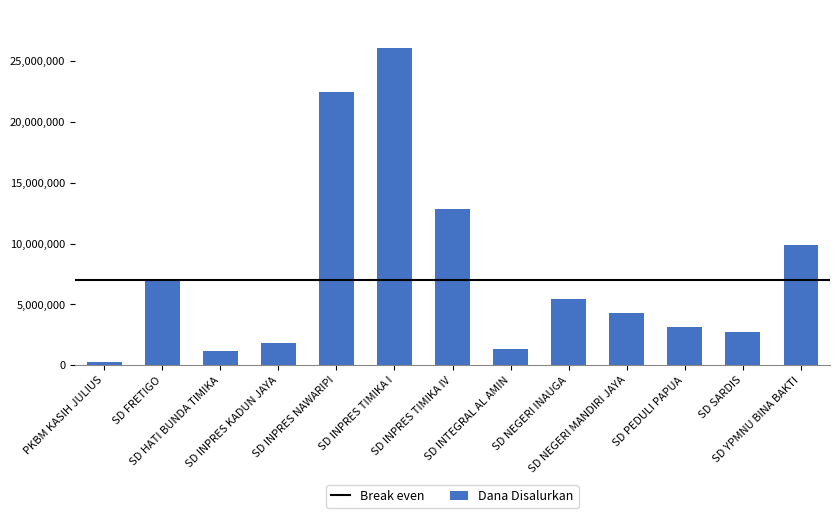

The value at SD SARDIS is 1481547. True or false?

False